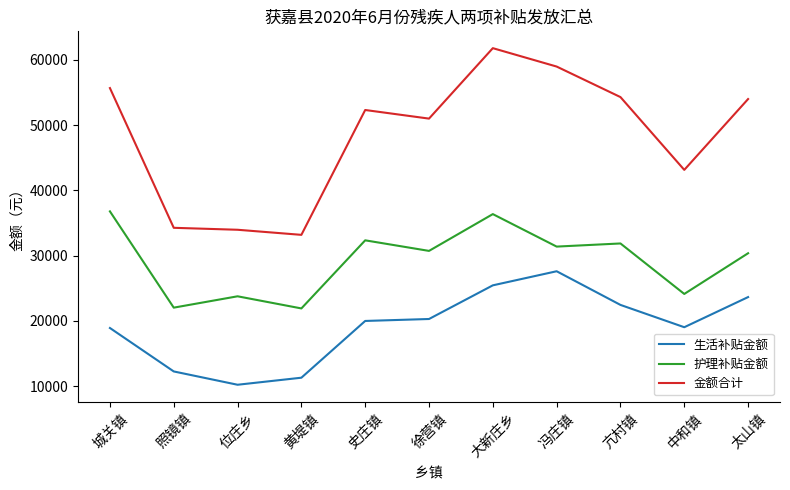

At which category is the sum across all series the highest?

大新庄乡